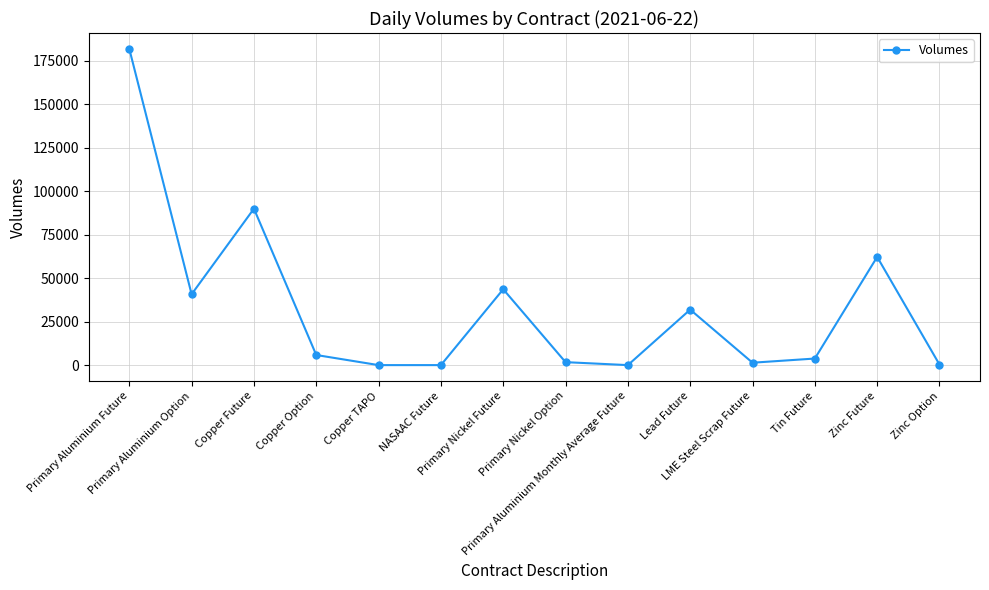

At which category does the data reach its first local peak?

Copper Future